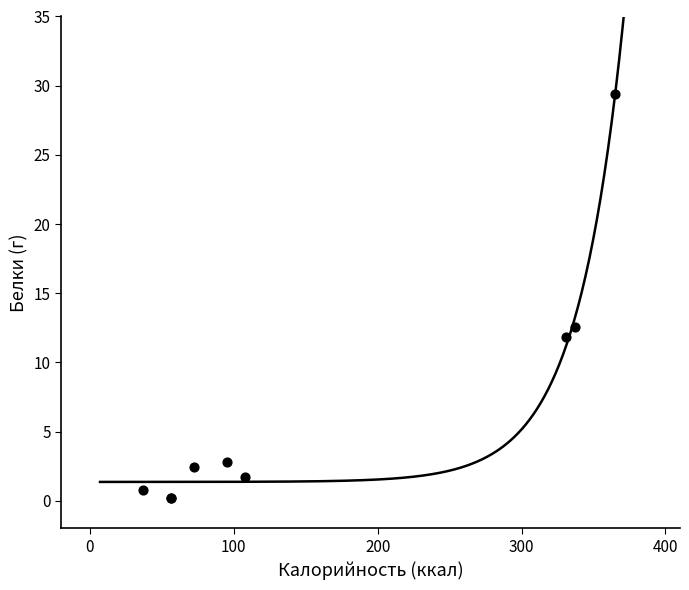

What Y value in the scatter plot is closest to 14?

12.6